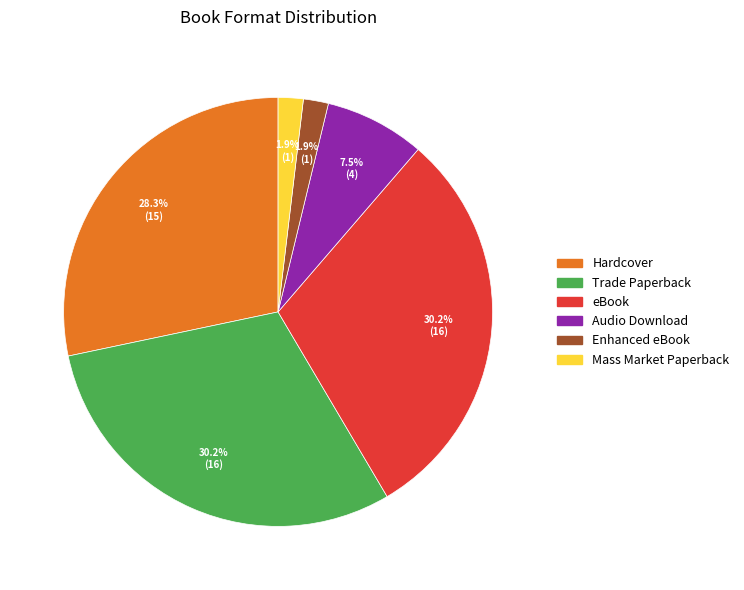

True or false: Mass Market Paperback accounts for 7% of the total.

False